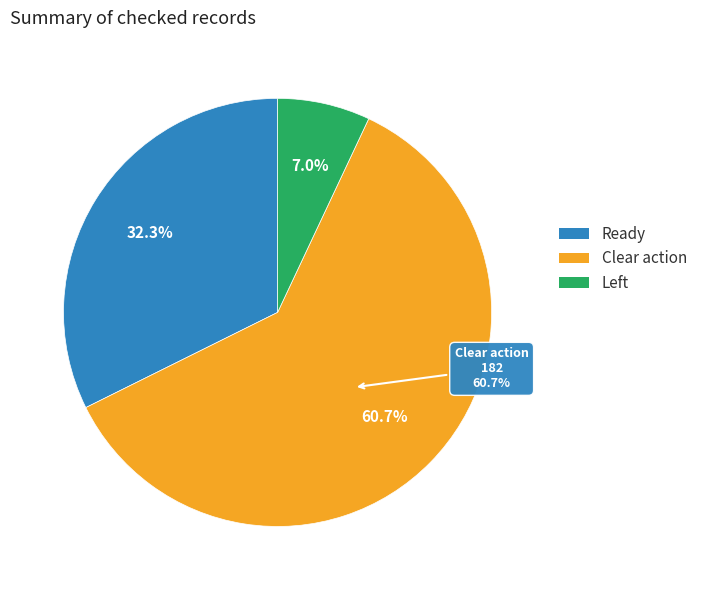

Is it true that Ready is 38% of the pie?

False